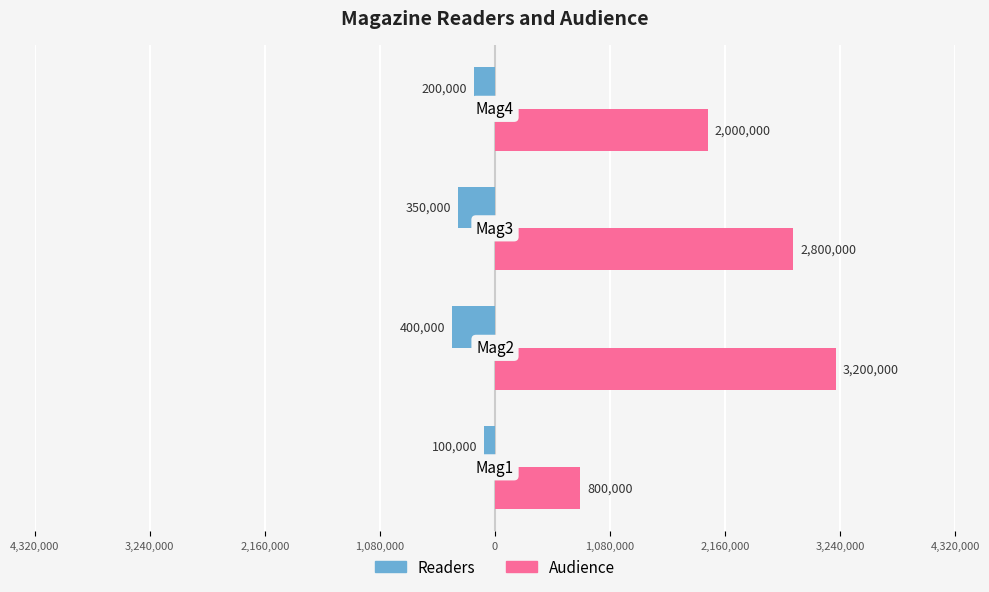

What is the maximum value shown in the chart?

3200000